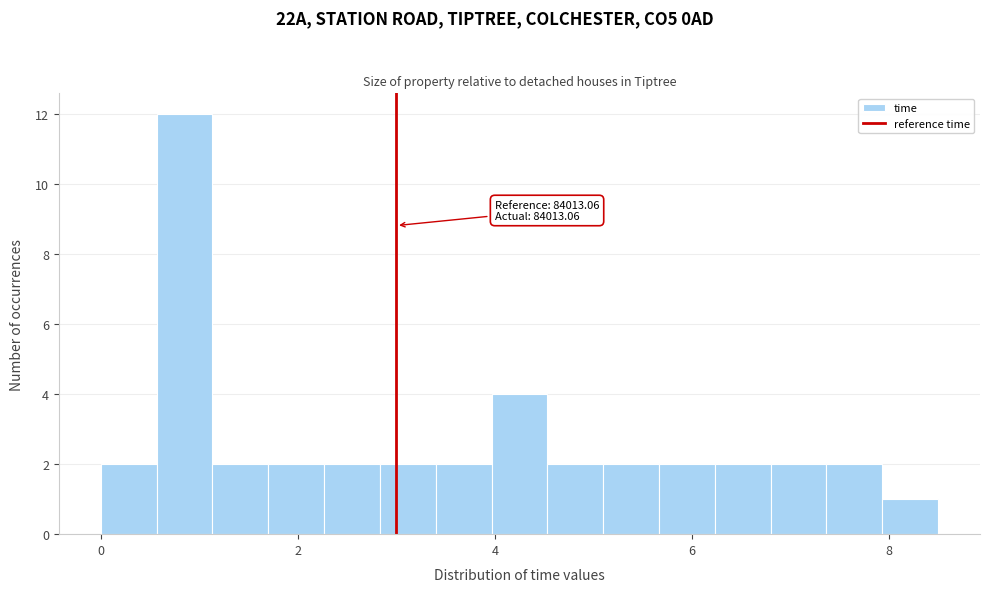

Read against the x-axis, roughly where is the centre of the tallest bar?

0.8